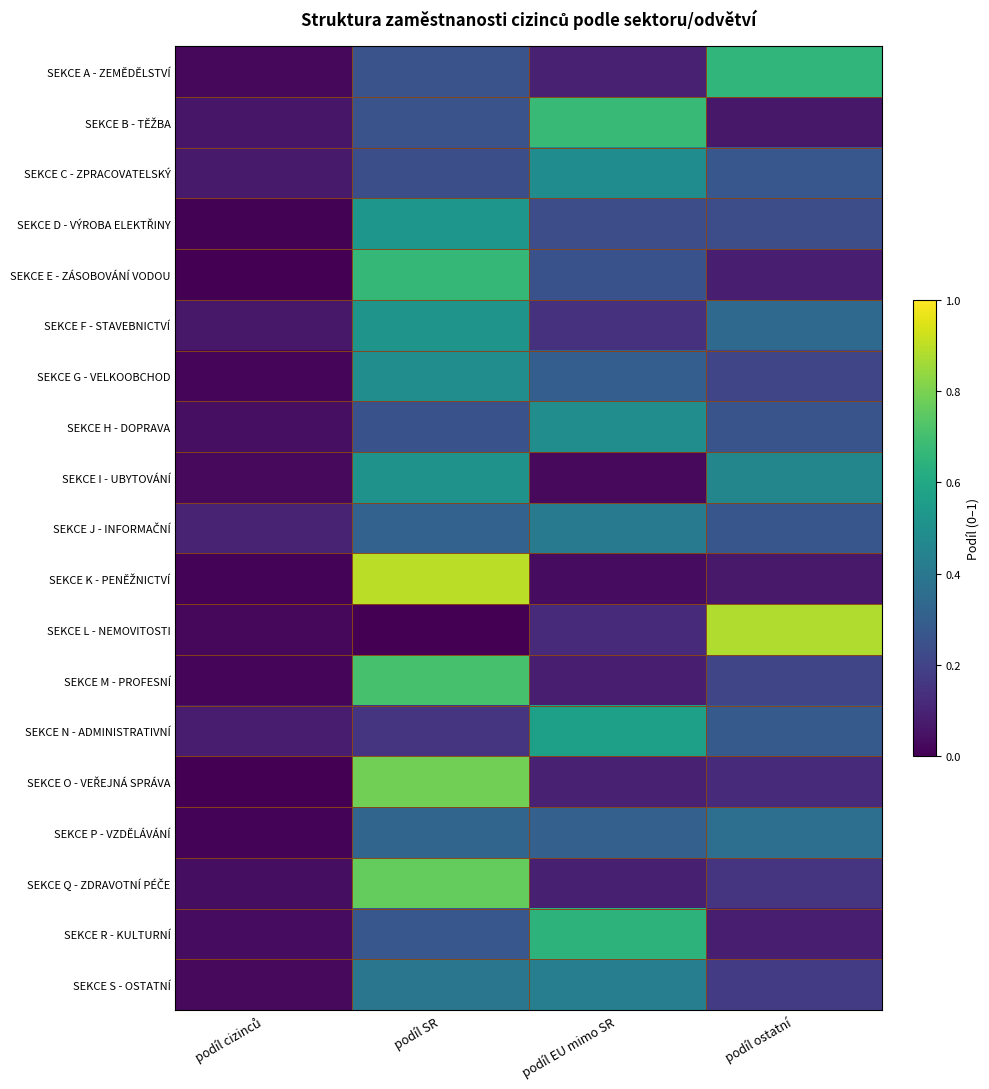

At which category does the chart reach its minimum across all series?

podíl SR